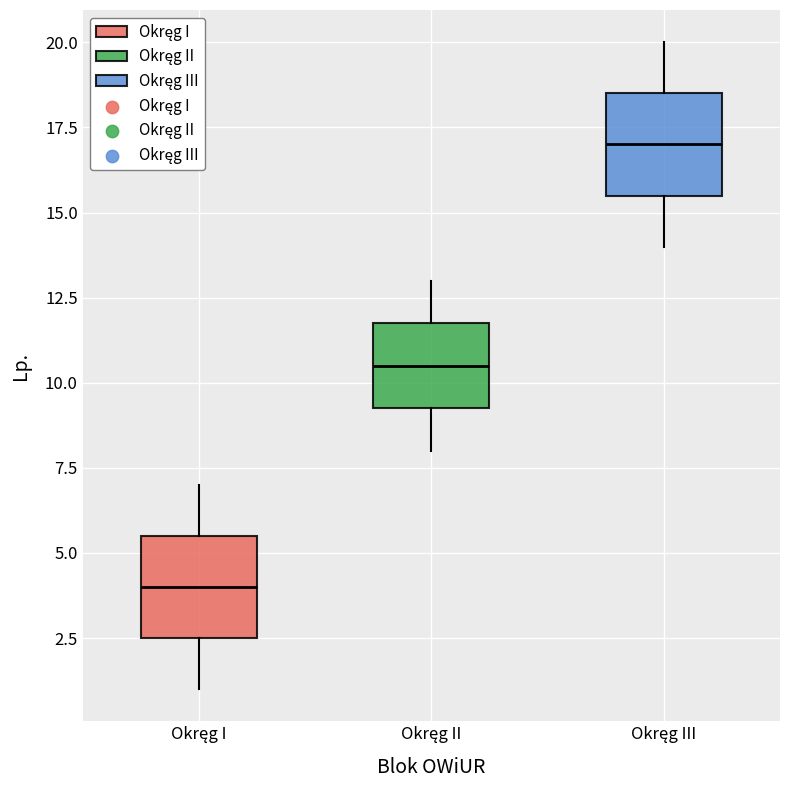

Reading left to right, read every box against the y-axis: the position of its median line, the range the box covers, and the ends of its whiskers. The values are not printed on the chart, so give them approximately, as read against the axis.

Okręg I: median 4.0, box 2.5 to 5.5, whiskers 1.0 to 7.0
Okręg II: median 10.5, box 9.5 to 12.0, whiskers 8.0 to 13.0
Okręg III: median 17.0, box 15.5 to 18.5, whiskers 14.0 to 20.0